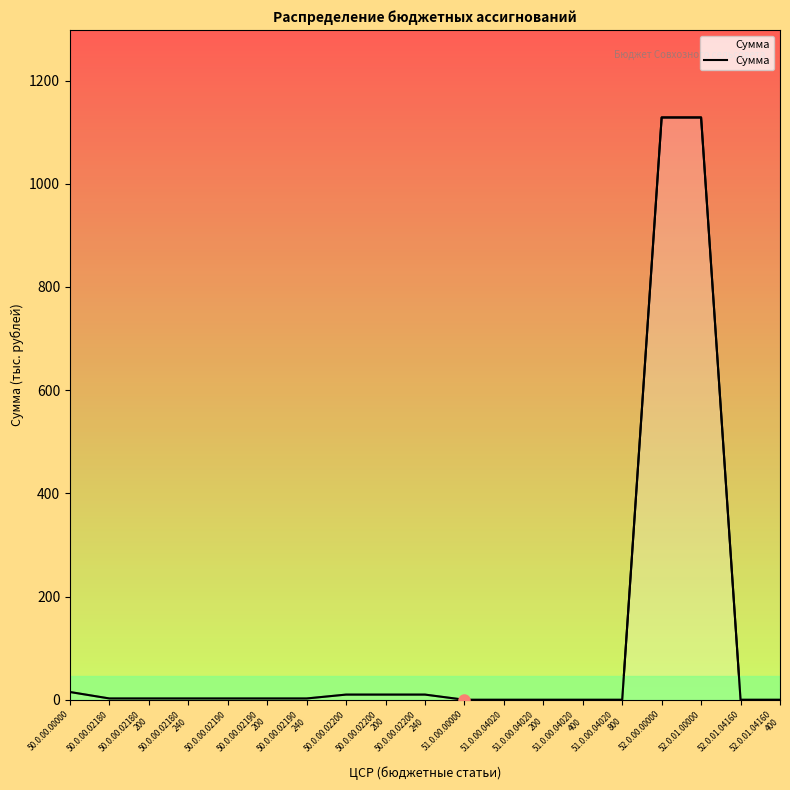

True or false: the data shows 10.0 at 50.0.00.02200
200.

True